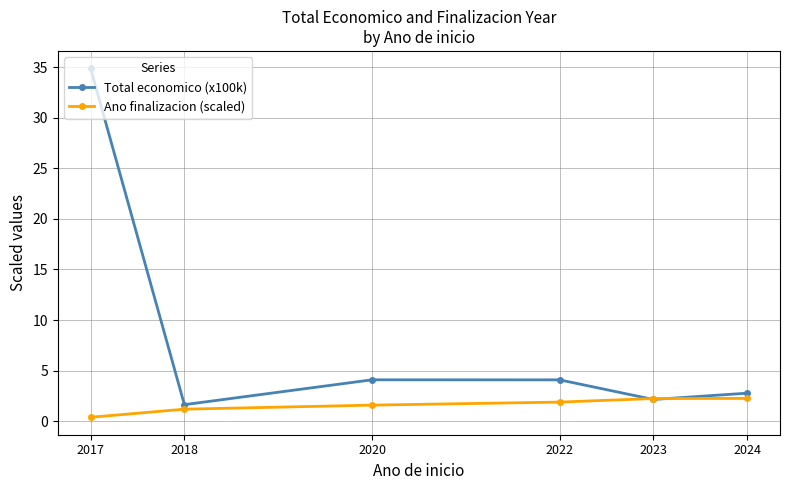

Where does the Total economico (x100k) series first go above 4?

2017